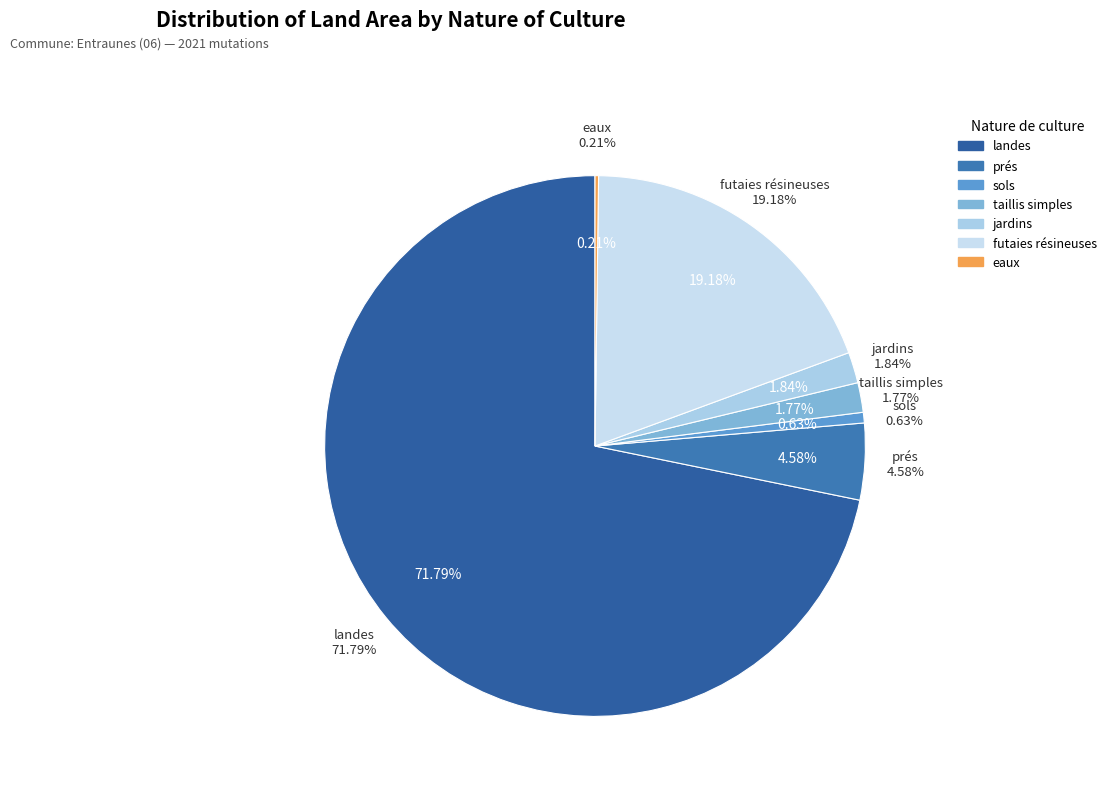

Is there a majority slice in this chart?

Yes